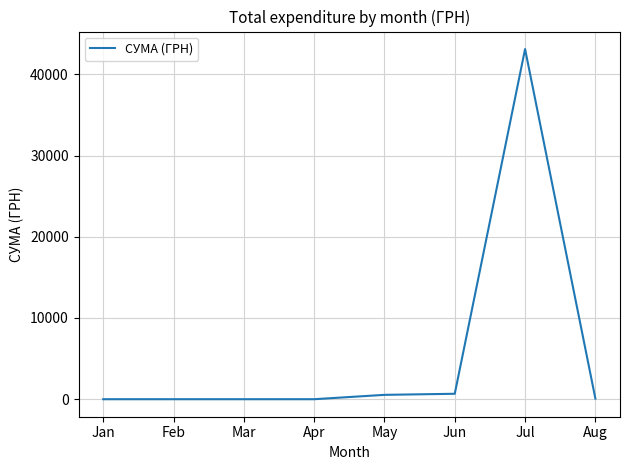

Does the chart display data point markers on the line(s)?

No